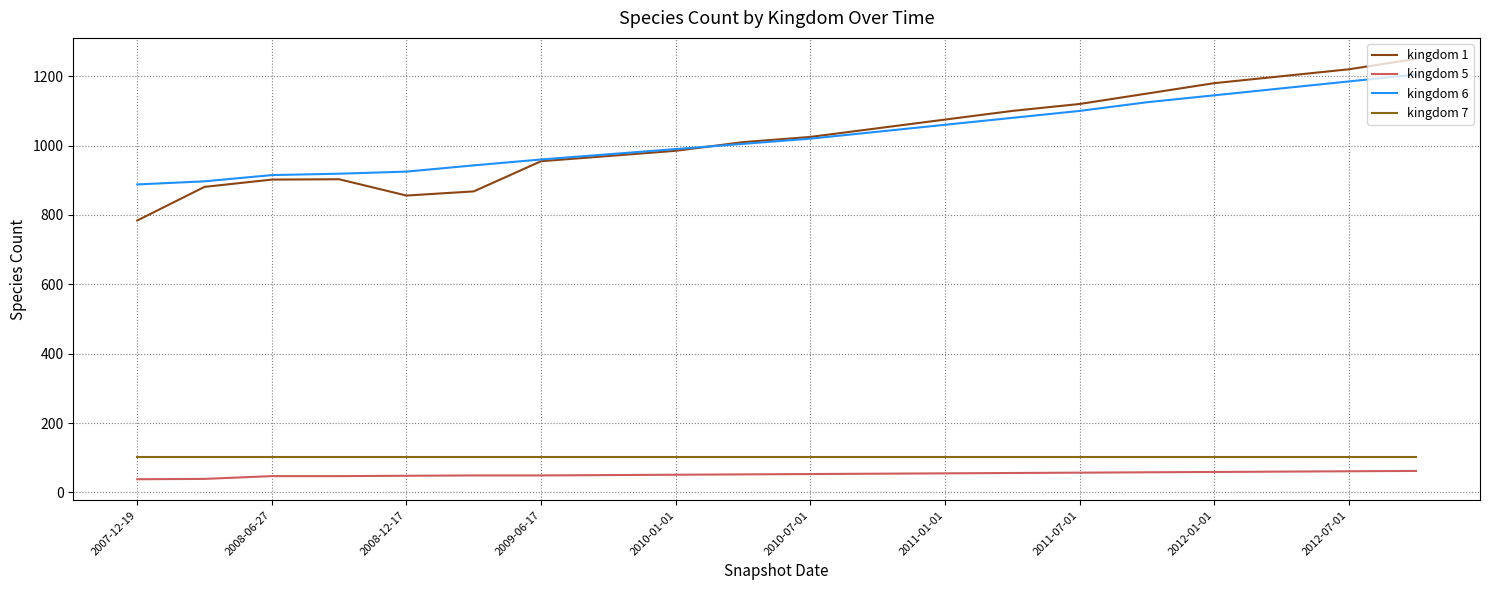

Which category has the lowest value in the kingdom 6 series?

2007-12-19